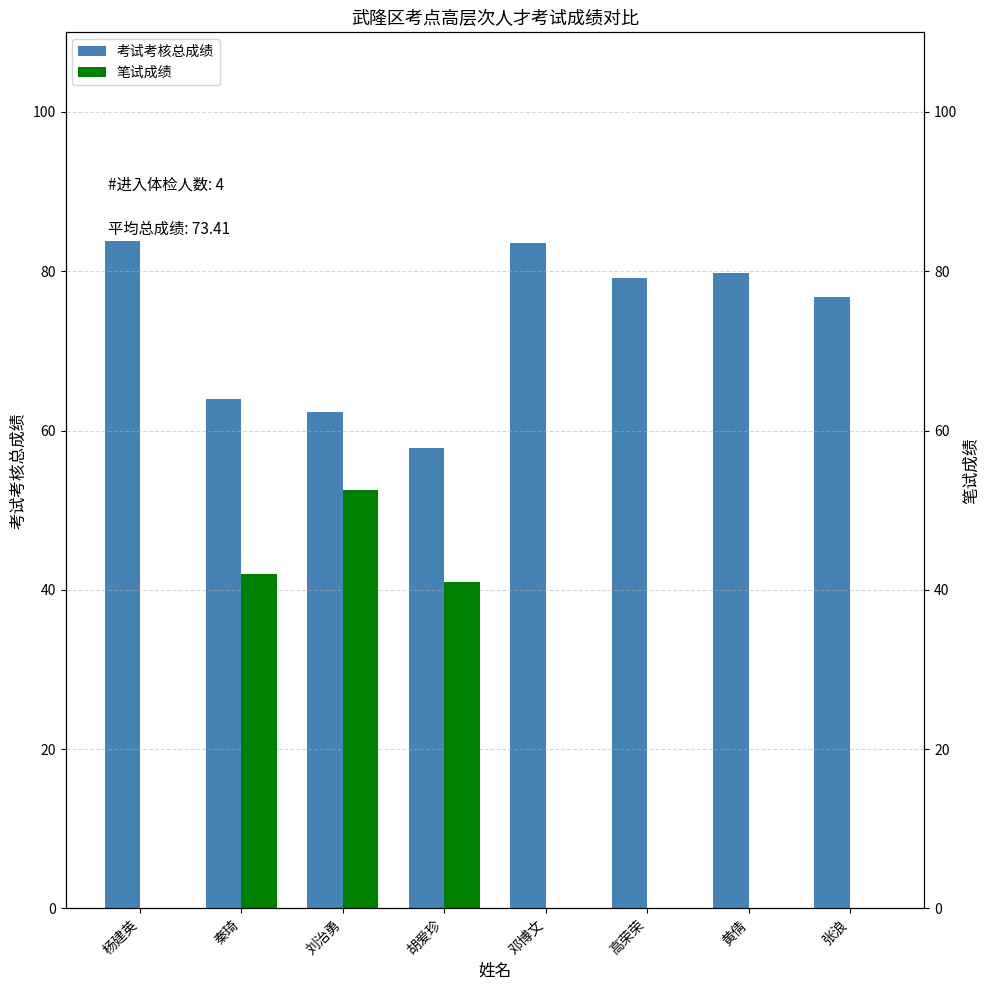

At 秦琦, list the series in order from smallest to largest.

笔试成绩, 考试考核总成绩